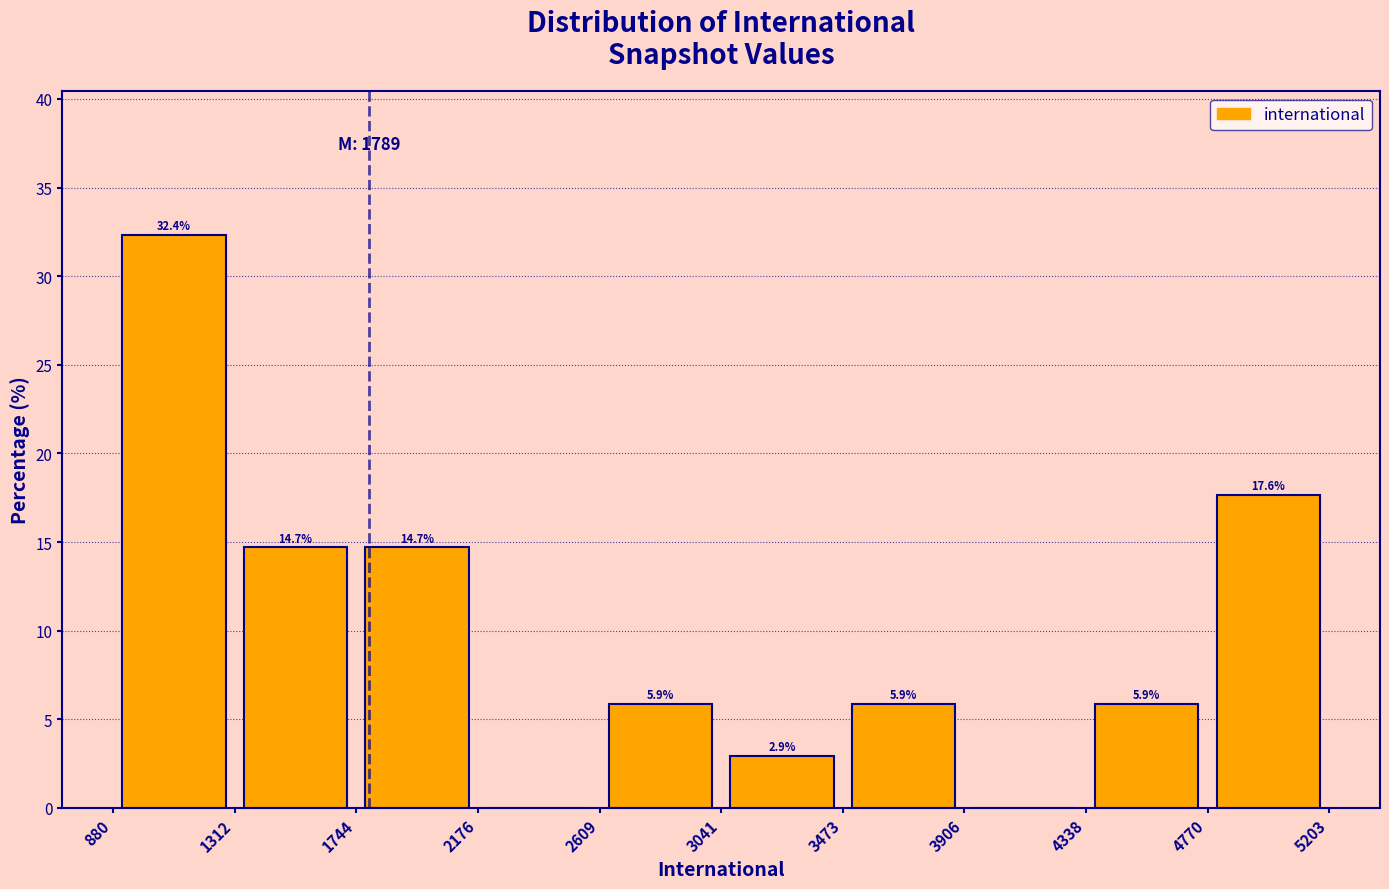

Which range on the x-axis has the tallest bar?

880 to 1312